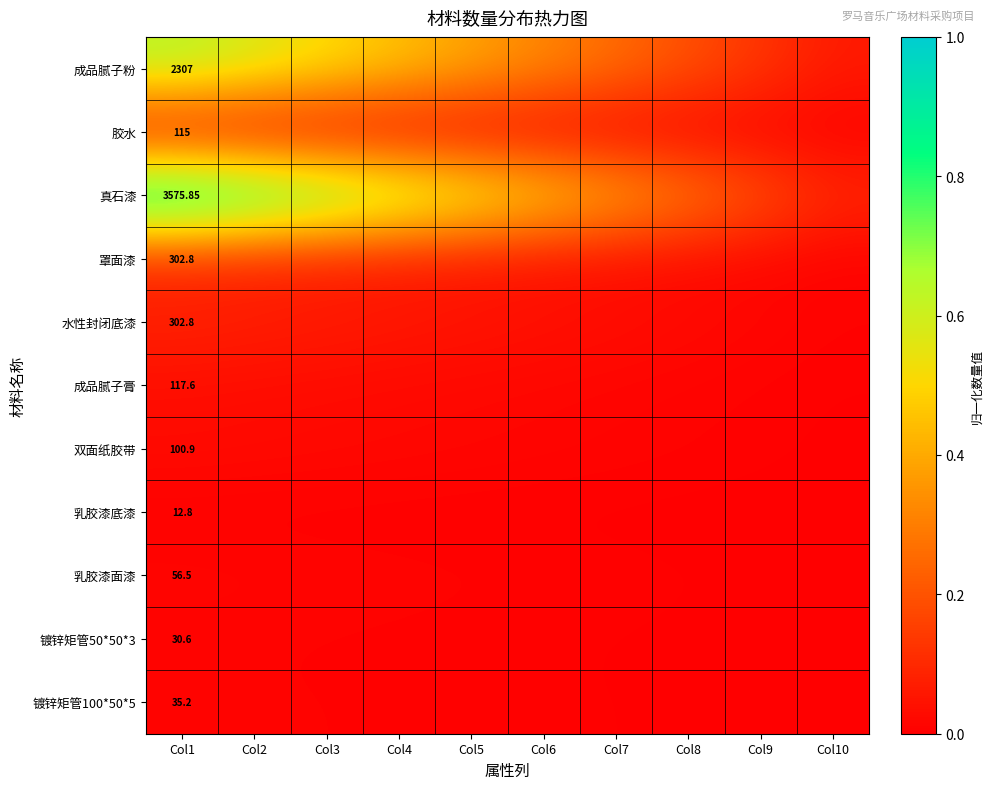

What is the difference between the highest and lowest values at Col1?

1.0